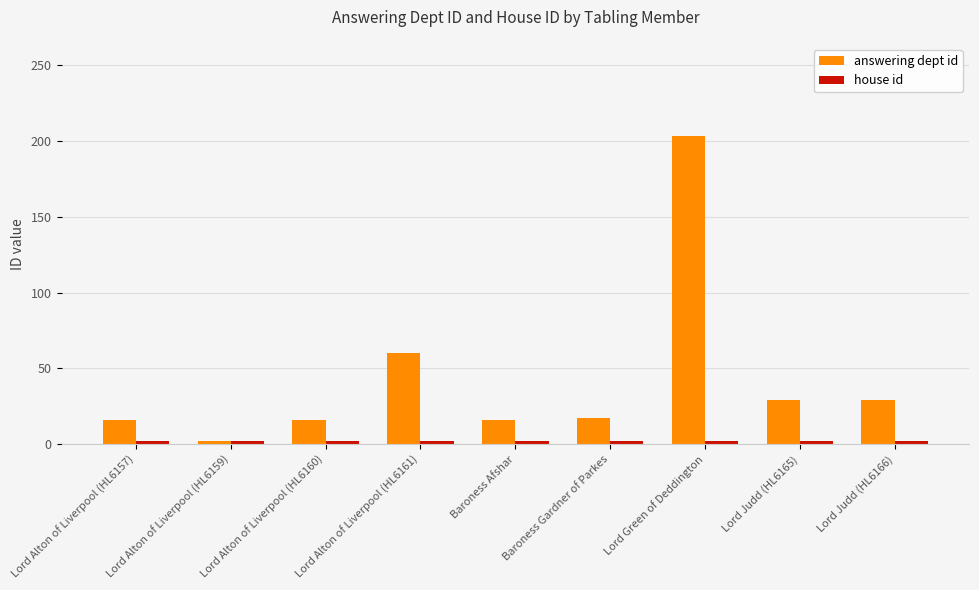

Which series has the largest range (max minus min)?

answering dept id